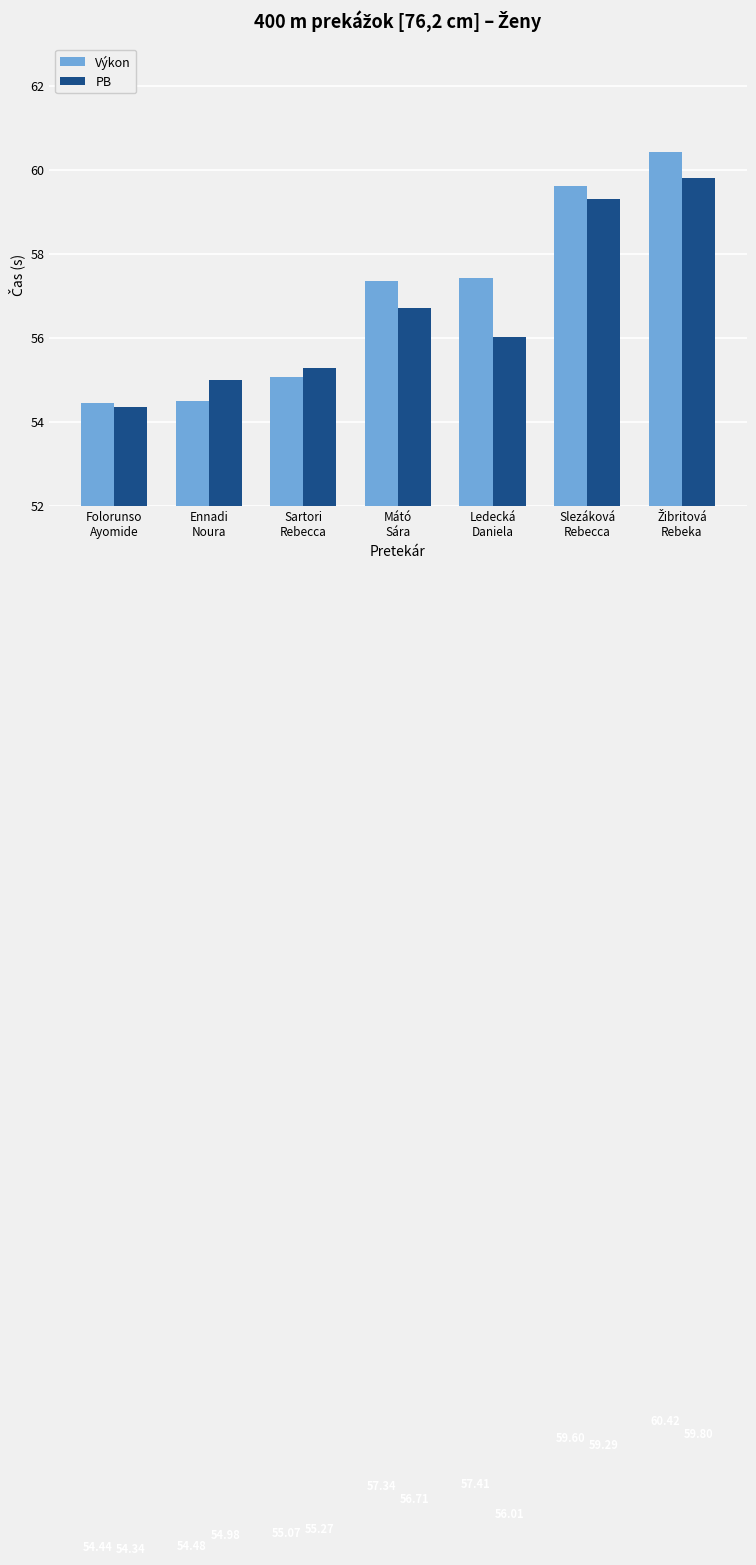

What is the average value of the PB series?

56.6